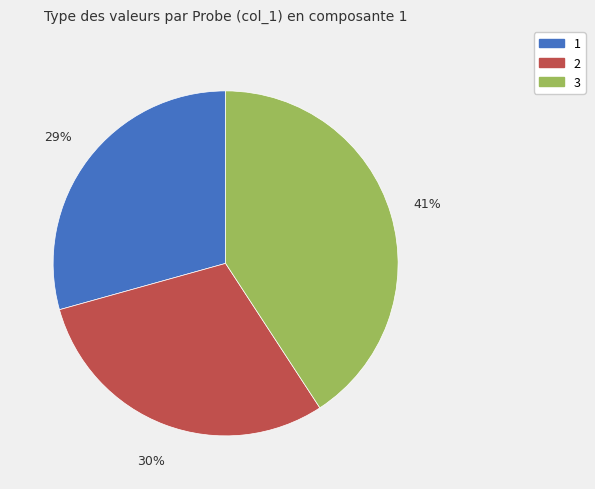

To the nearest percent, what is the average slice percentage?

33%